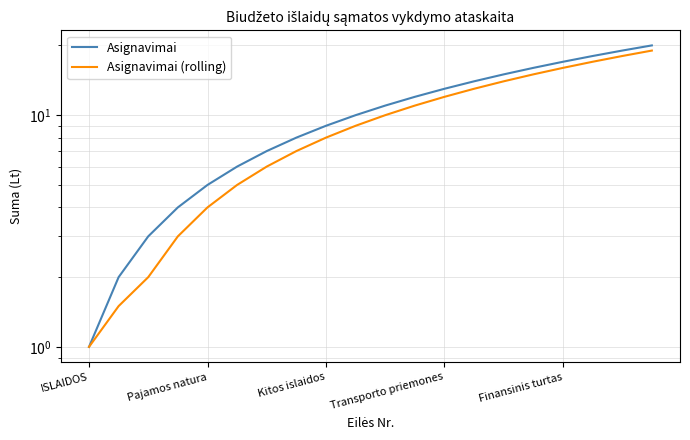

True or false: Asignavimai (rolling) and Asignavimai cross at least once.

False